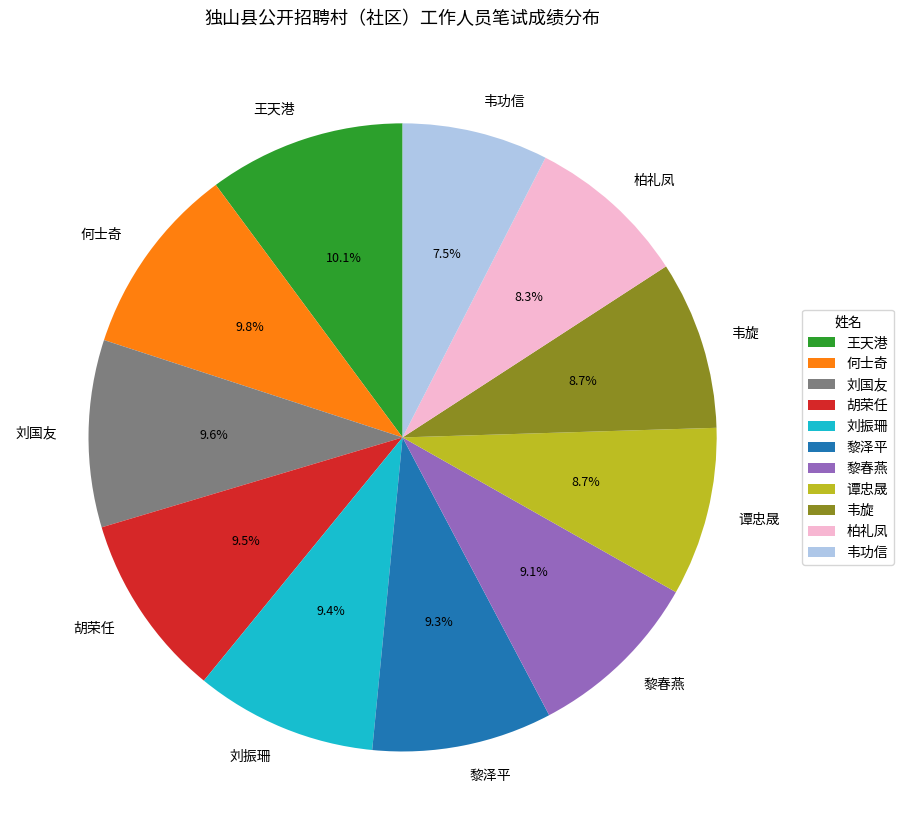

True or false: 刘国友 accounts for 10% of the total.

True